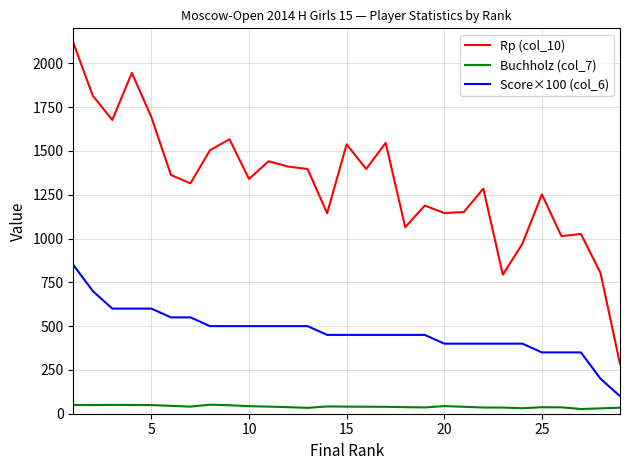

Rank the series by their maximum value, from lowest to highest.

Buchholz (col_7), Score×100 (col_6), Rp (col_10)